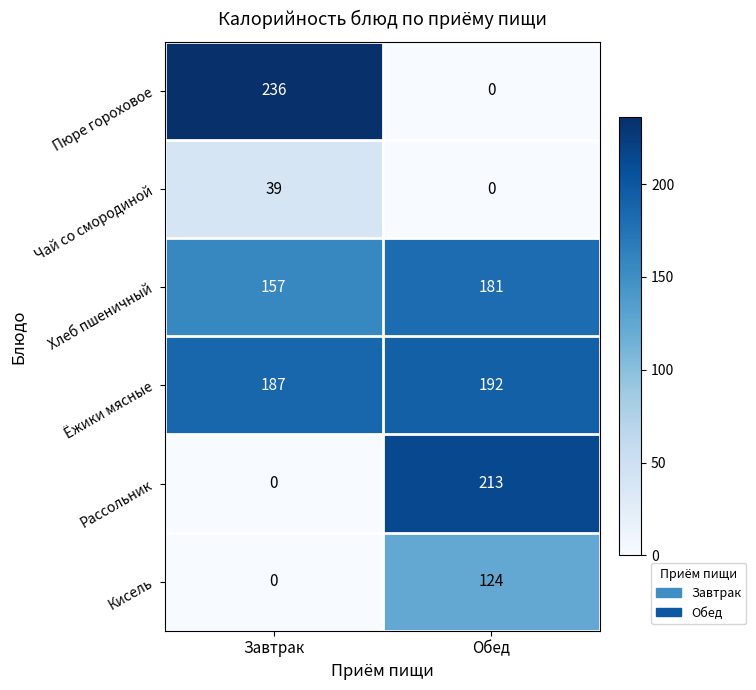

Which series has the widest spread of values?

Пюре гороховое